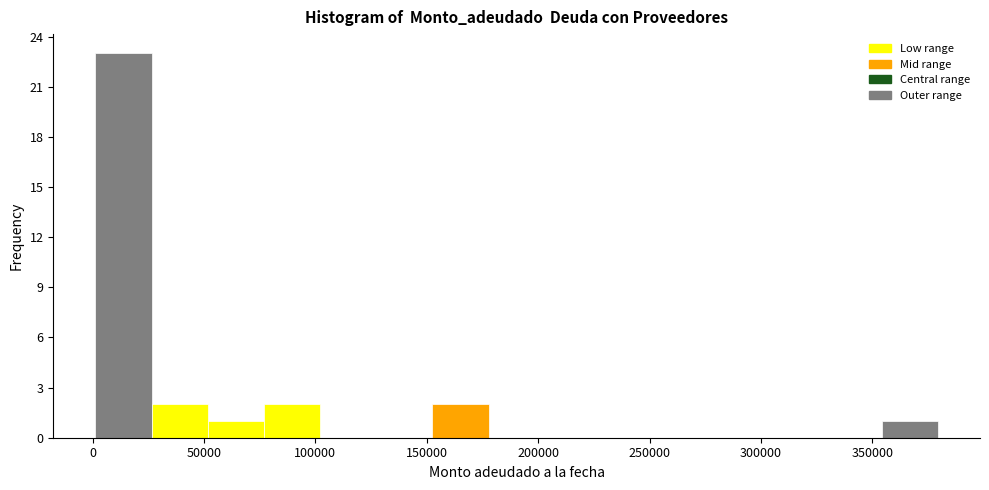

What is the height of the bar covering 355000 to 380000 on the x-axis? Neither the bar edges nor the heights are printed on the chart, so give them approximately, as read against the axes.

1